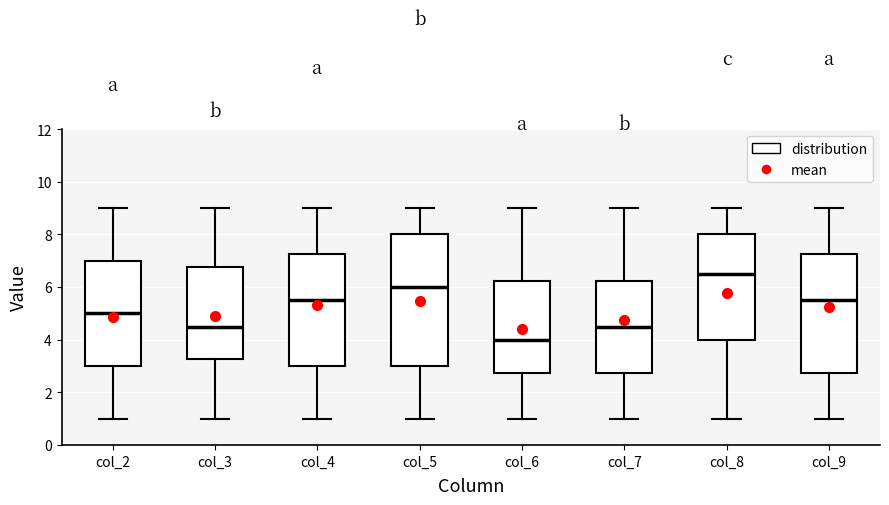

Which box has the highest median line?

col_8